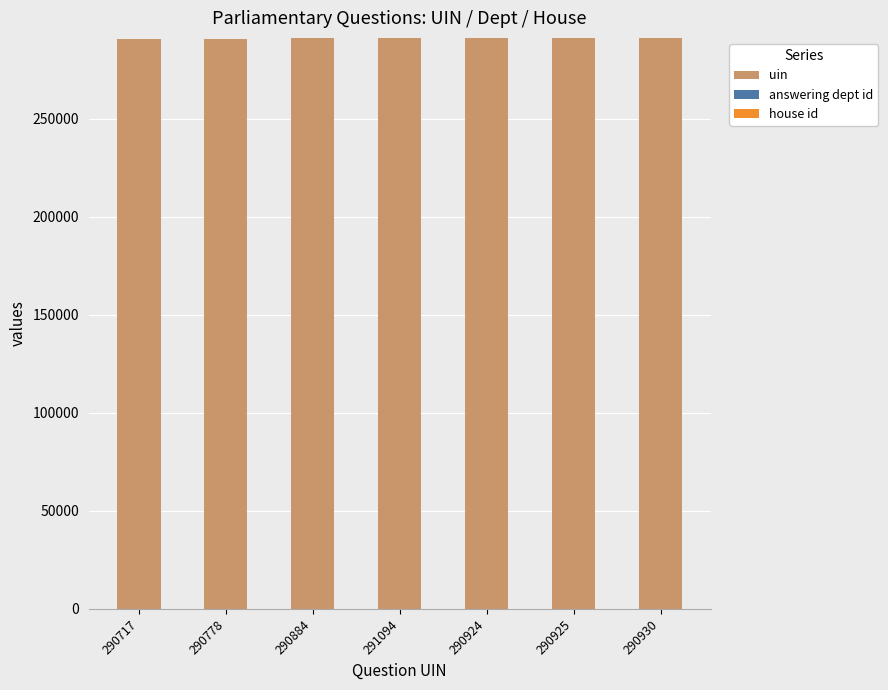

The uin series shows 290717 at 290717. True or false?

True